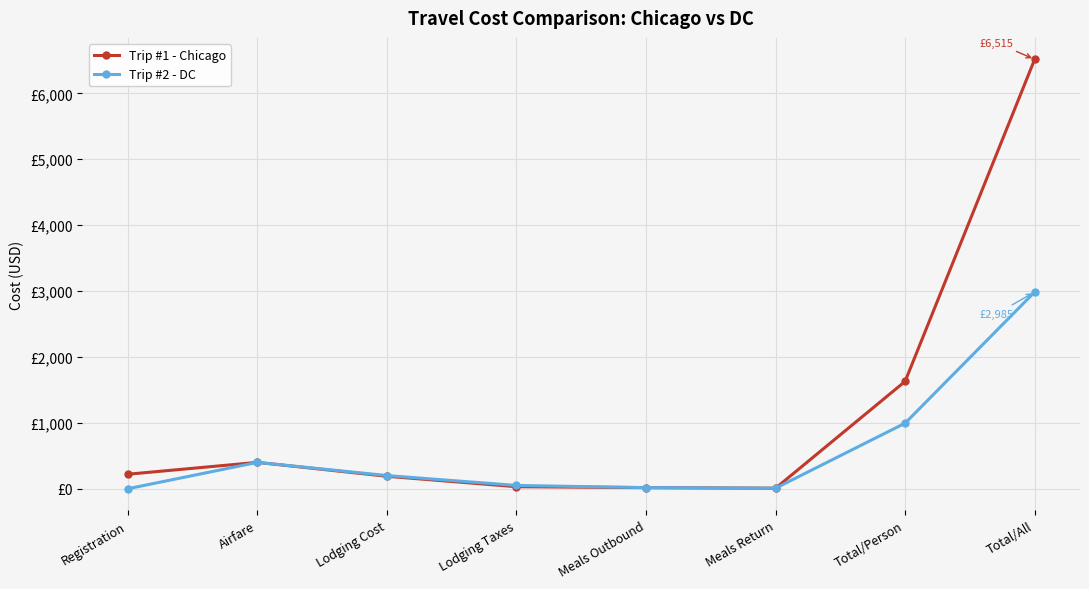

What are all the series names shown in the legend?

Trip #1 - Chicago, Trip #2 - DC